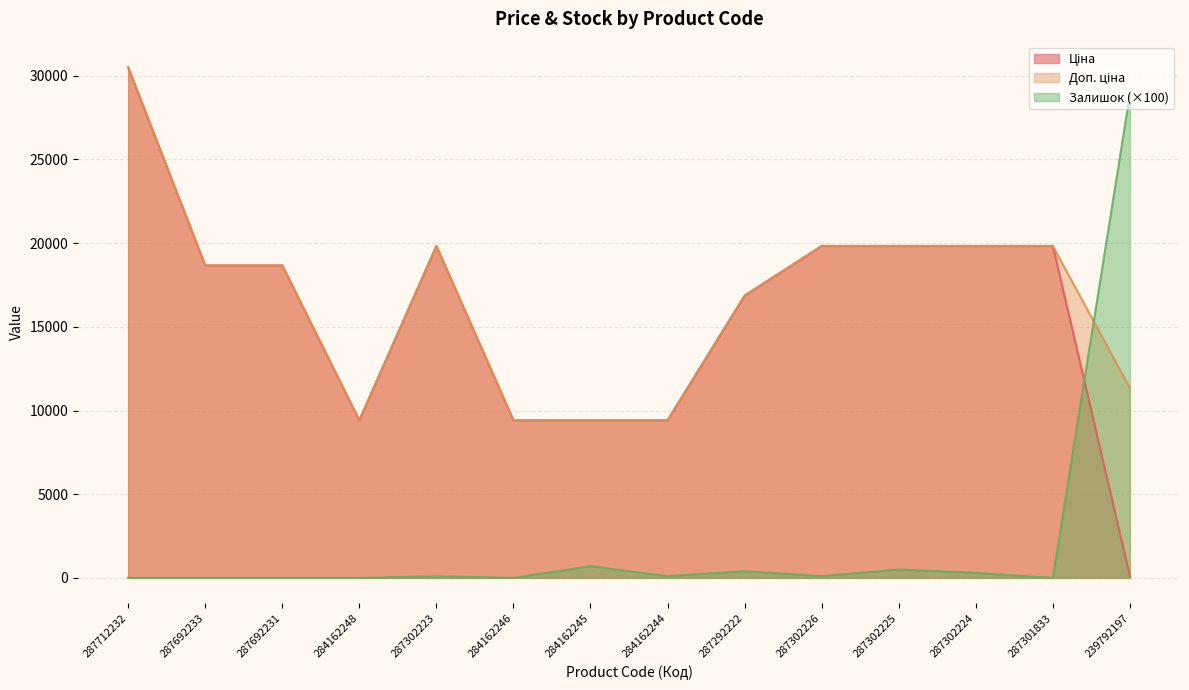

What are all the series names shown in the legend?

Ціна, Доп. ціна, Залишок